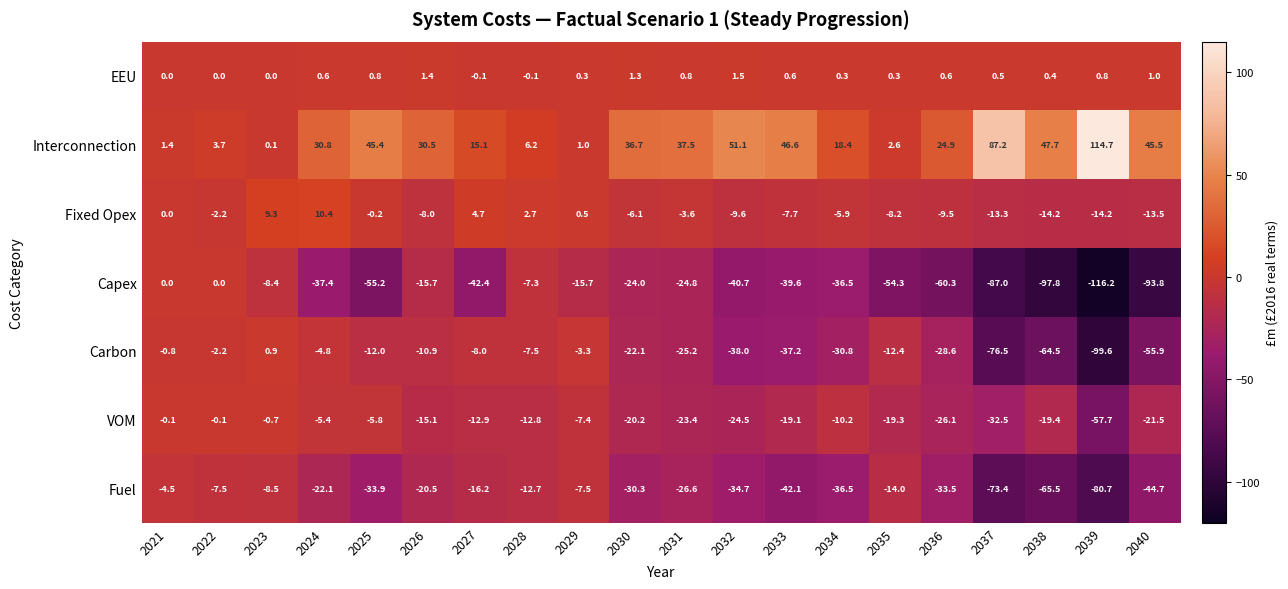

At which category does the chart reach its minimum across all series?

2039